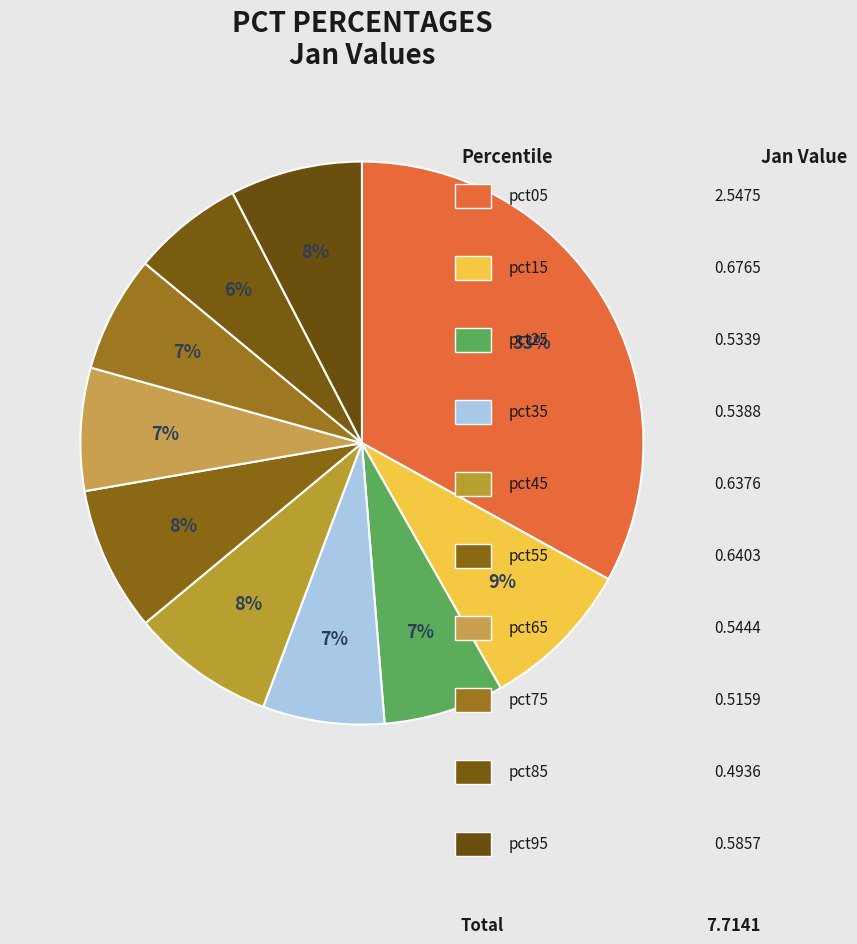

How many slices are in this pie chart?

10